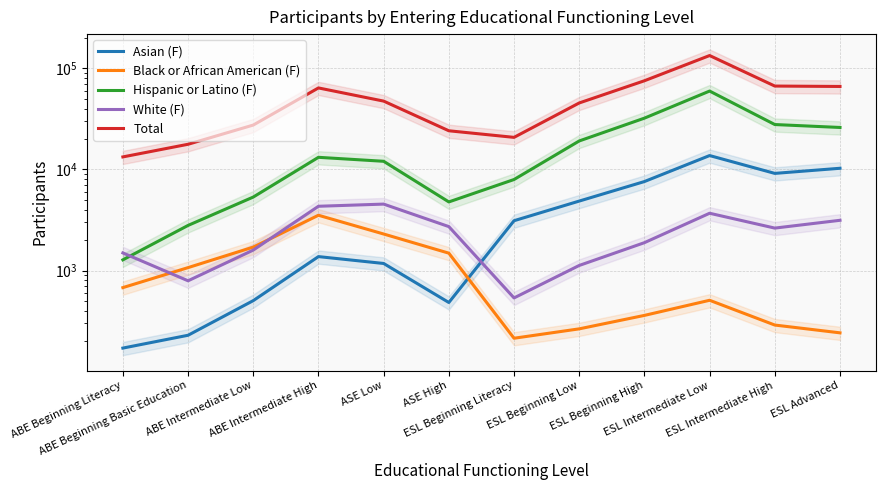

At how many categories does at least one series exceed 6127?

12